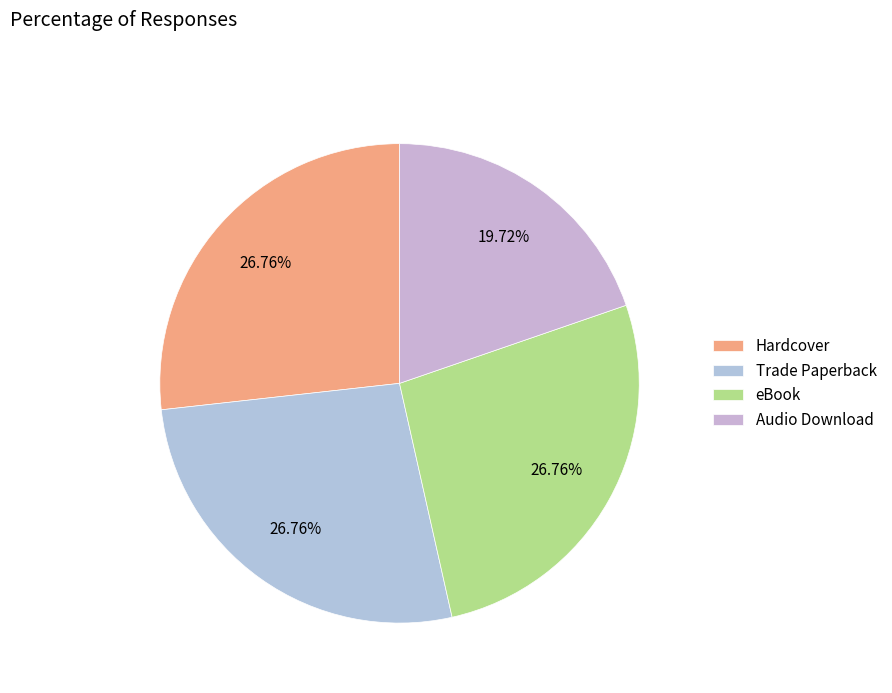

To the nearest percent, what percentage of the pie is Trade Paperback?

27%